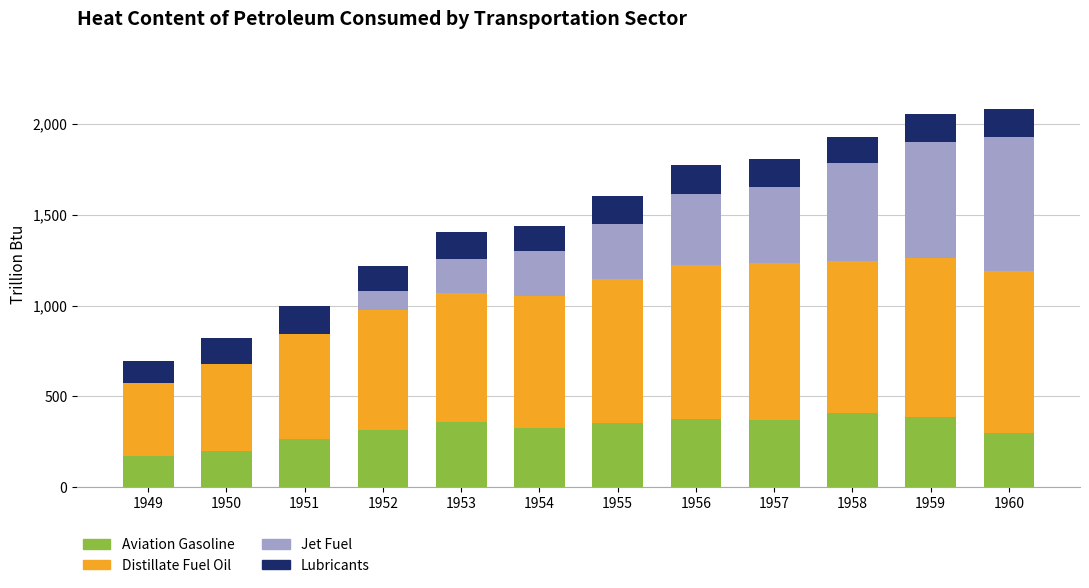

True or false: Aviation Gasoline has a value of 96.4 at 1952.

False